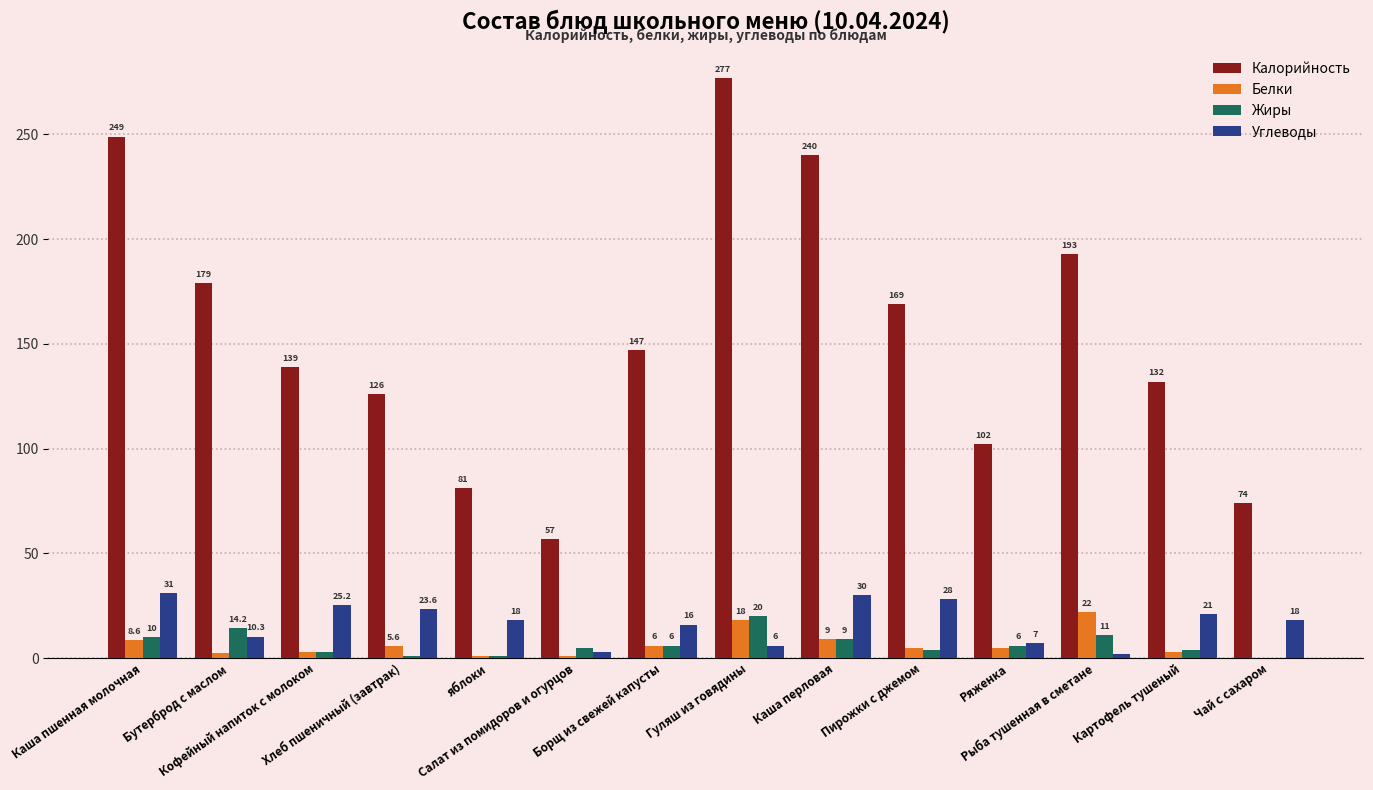

What value does the Жиры series have at Каша перловая?

9.0